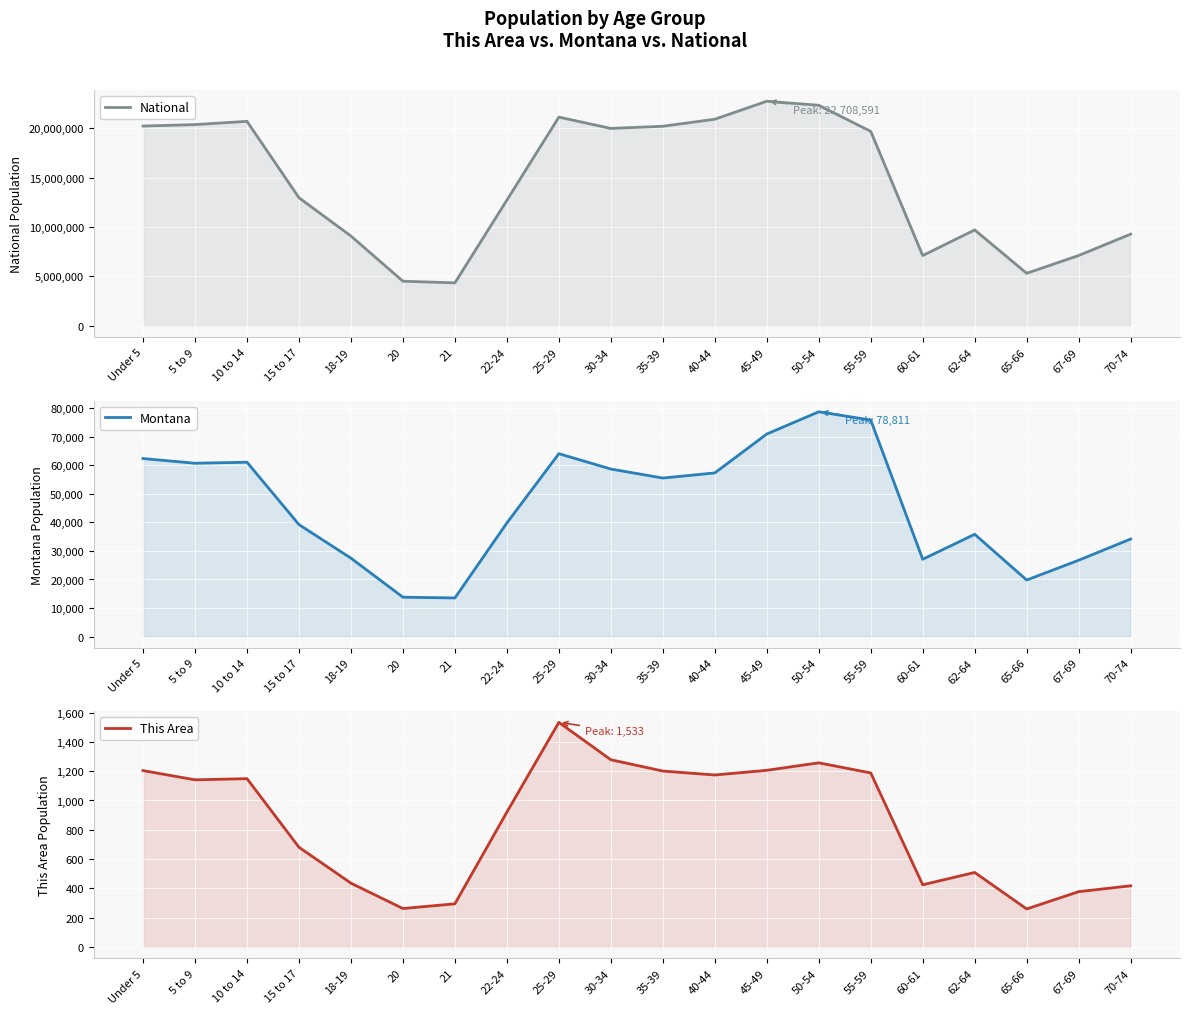

Is it true that This Area equals 403 at Under 5?

False